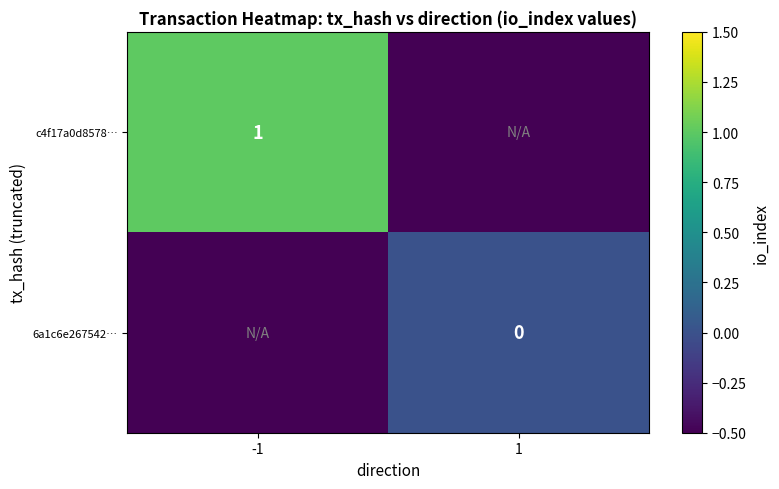

The value of c4f17a0d8578… at -1 is 1.0. True or false?

True